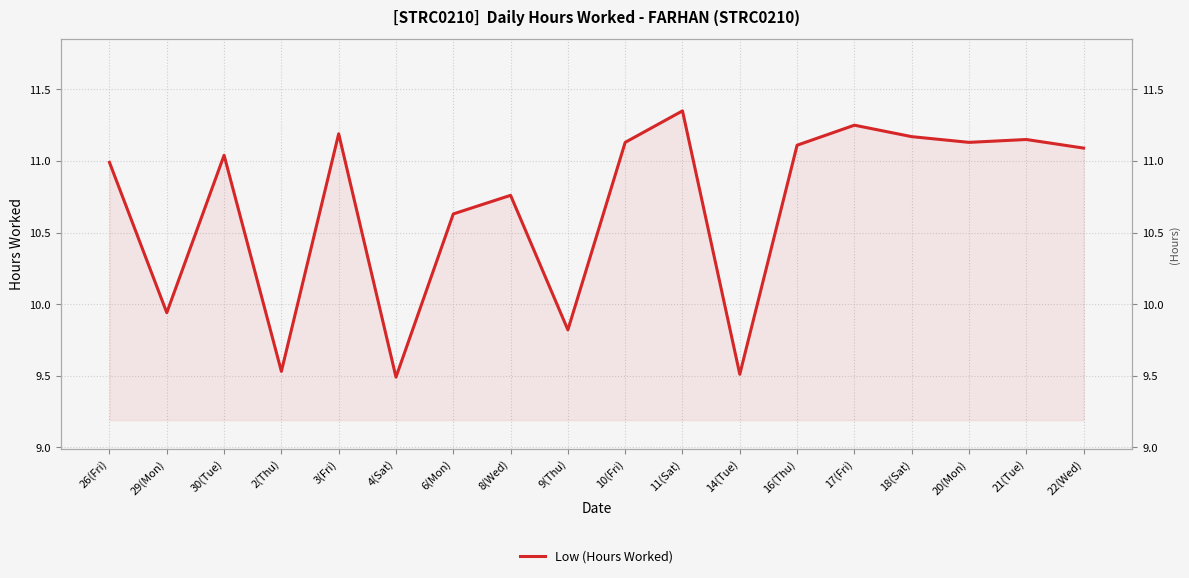

What is the value of the 13th point from the left?

11.1